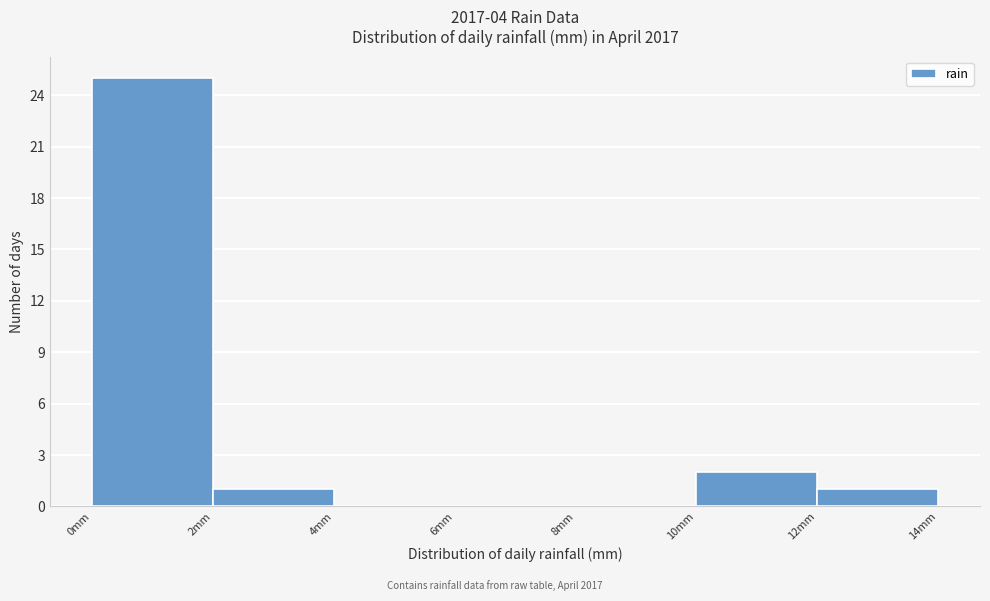

Which range on the x-axis has the tallest bar?

0 to 2